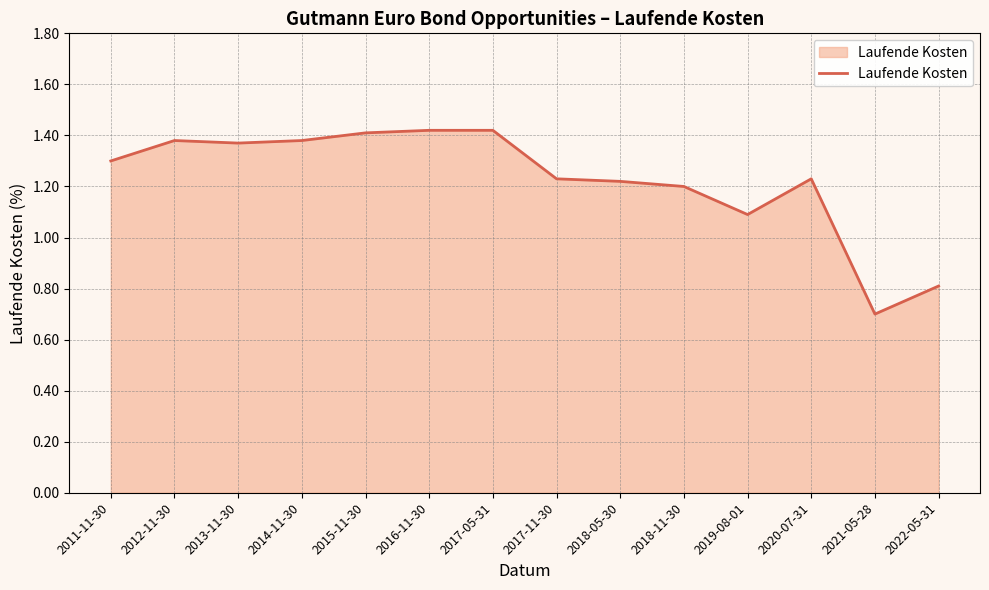

Does the chart have visible grid lines?

Yes